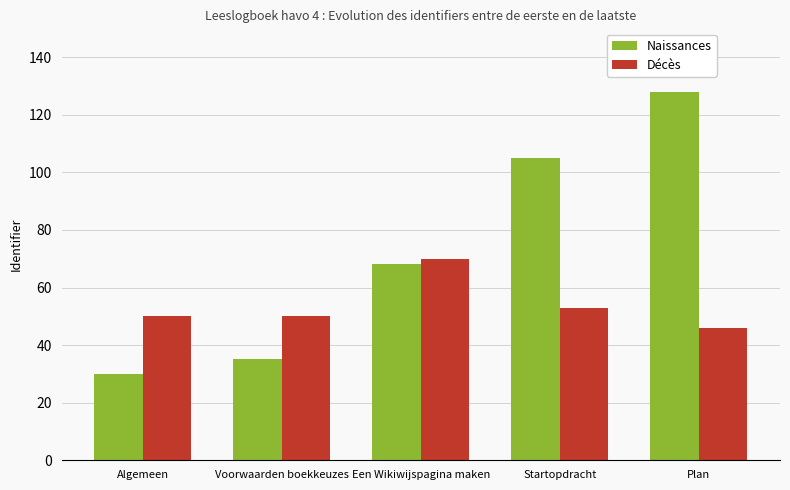

The Décès series shows 50 at Algemeen. True or false?

True